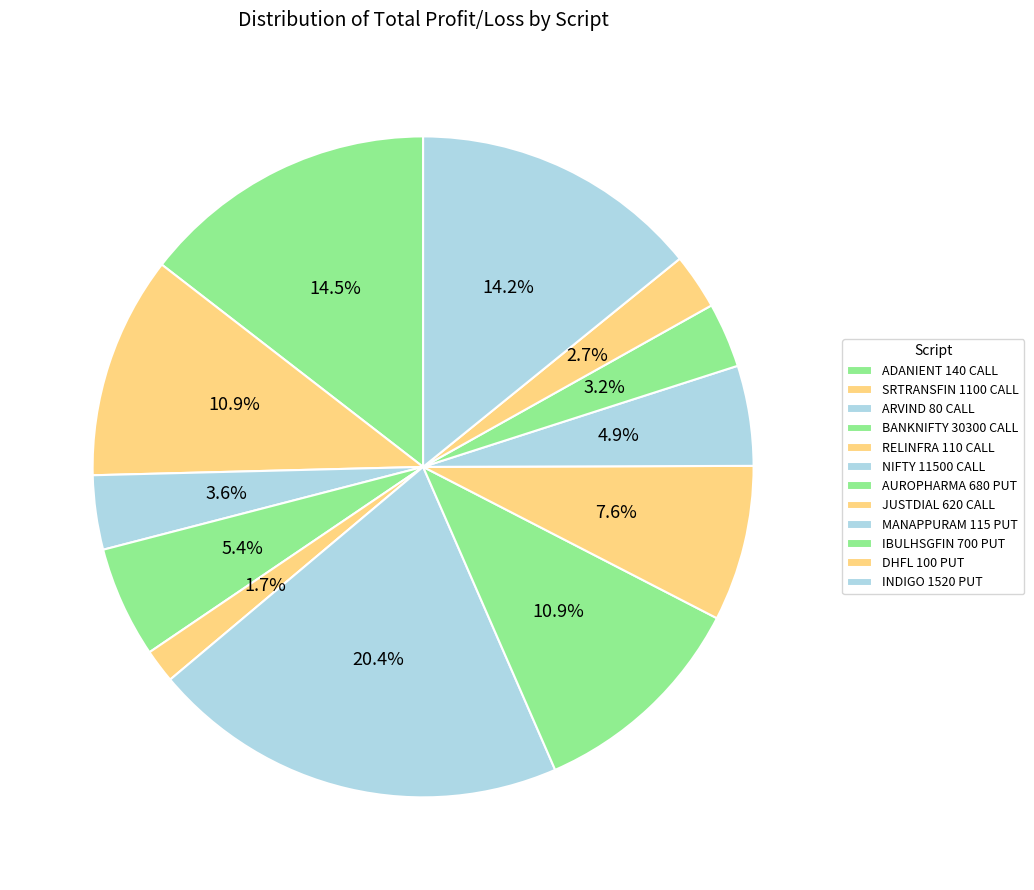

Which slice is the largest?

NIFTY 11500 CALL